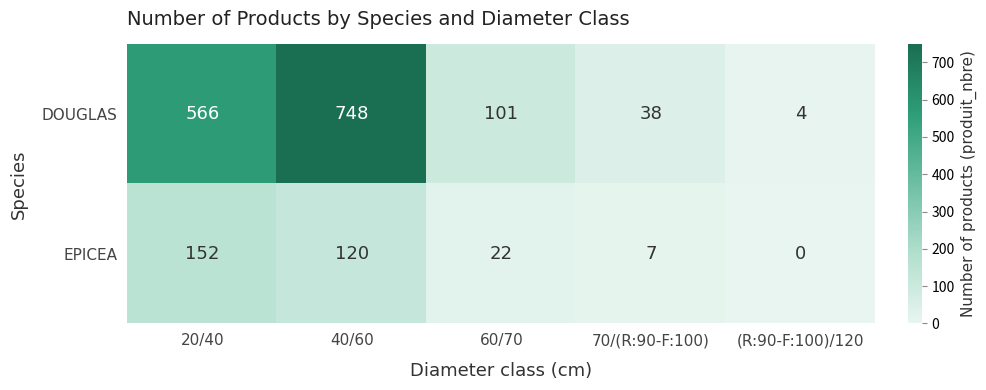

Reading right to left, extract all data points from this chart.

DOUGLAS: 4	38	101	748	566
EPICEA: 0	7	22	120	152